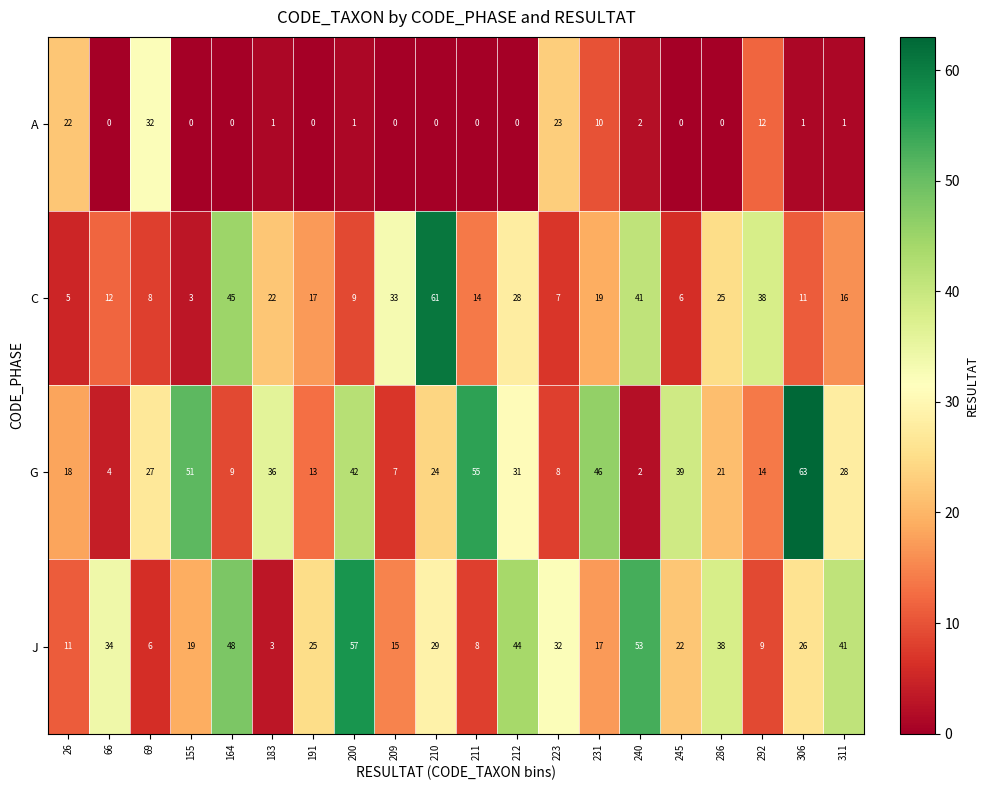

What is the difference between the maximum and second lowest values in the G series?

59